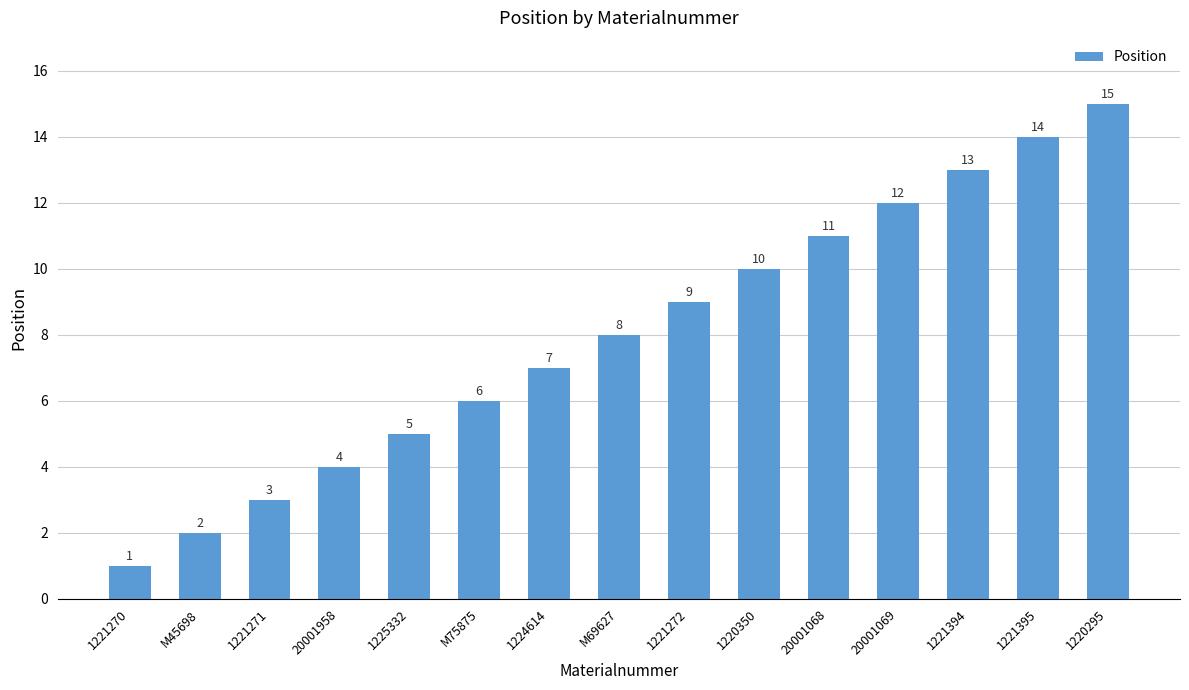

What is the difference between the values at 1220295 and 1221270?

14